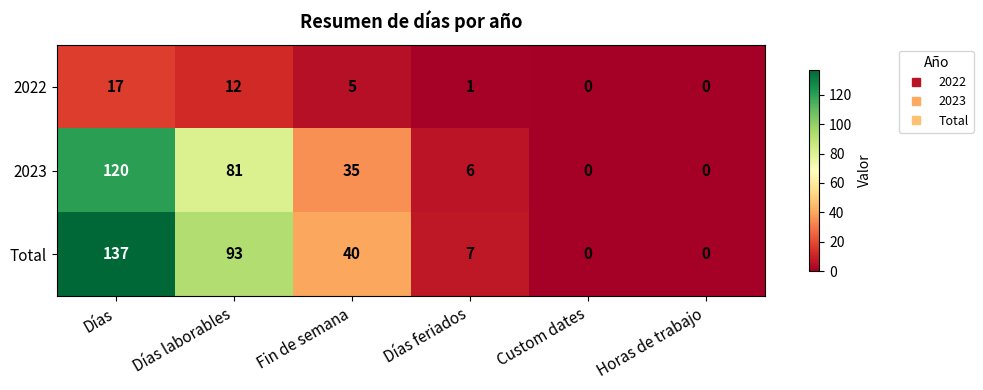

Which series has the widest spread of values?

Total